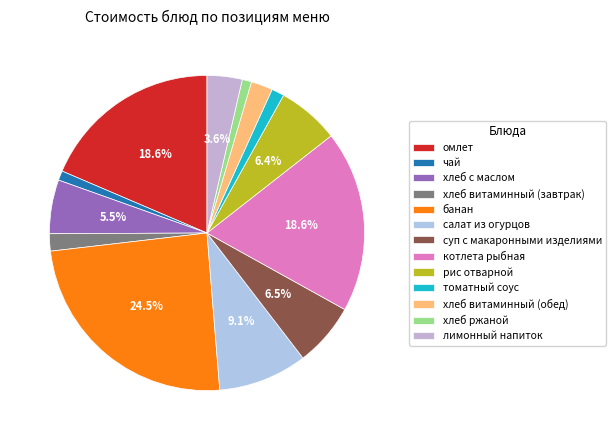

Rank the categories by value from lowest to highest.

хлеб ржаной, чай, томатный соус, хлеб витаминный (завтрак), хлеб витаминный (обед), лимонный напиток, хлеб с маслом, рис отварной, суп с макаронными изделиями, салат из огурцов, омлет, котлета рыбная, банан